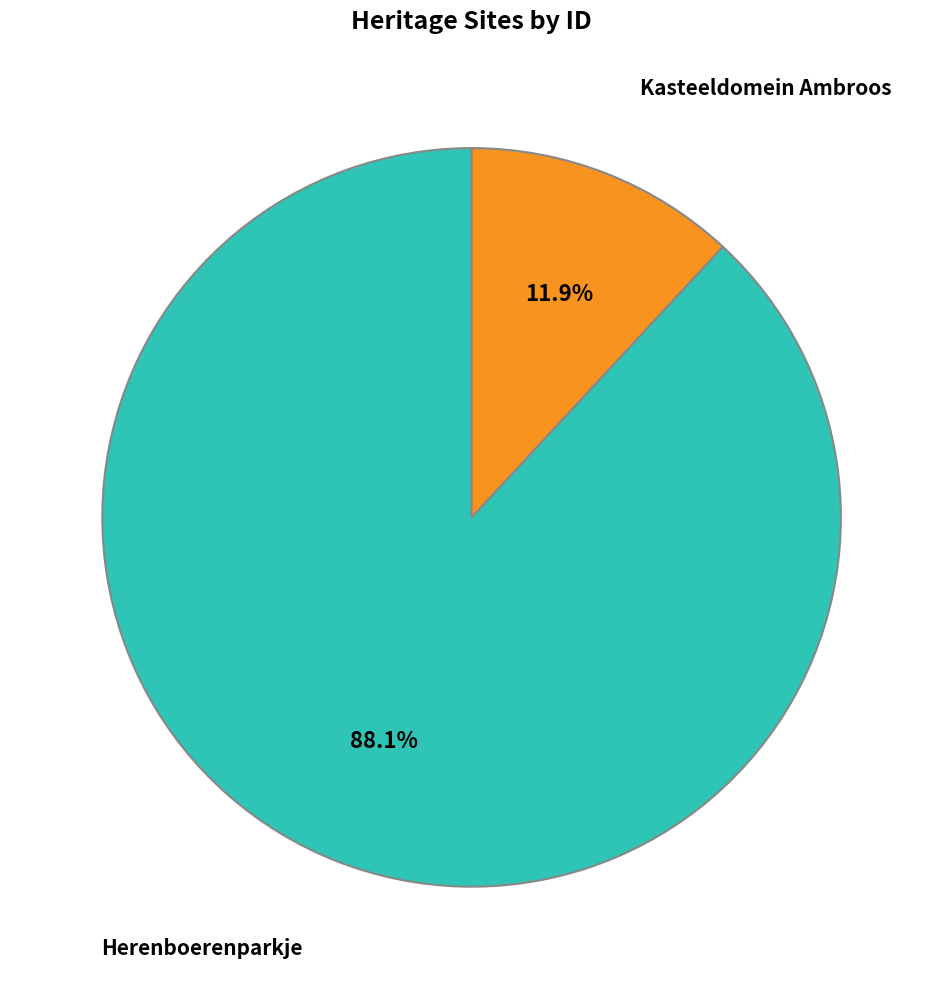

Is Kasteeldomein Ambroos the majority of the pie?

No